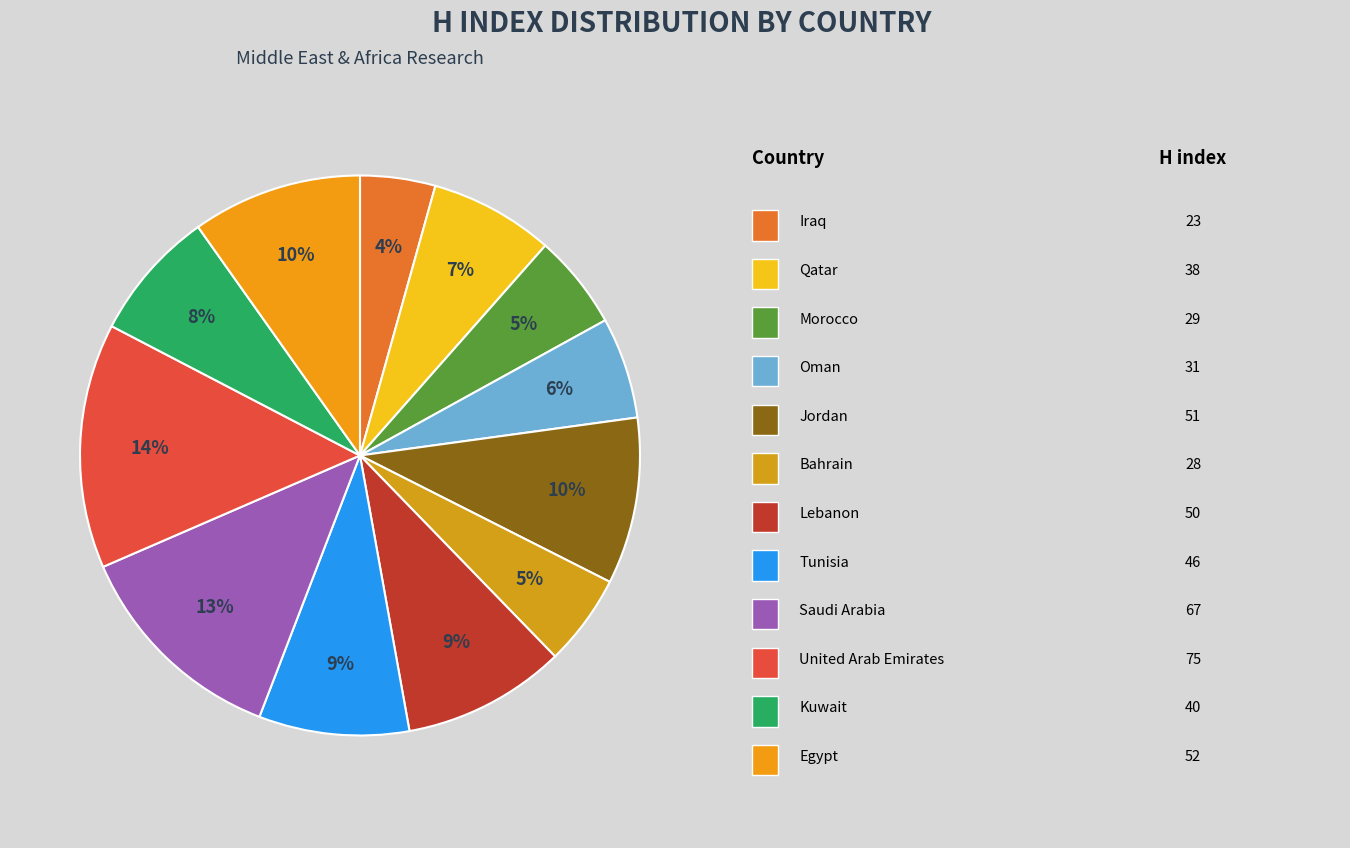

Count the number of slices in the pie.

12